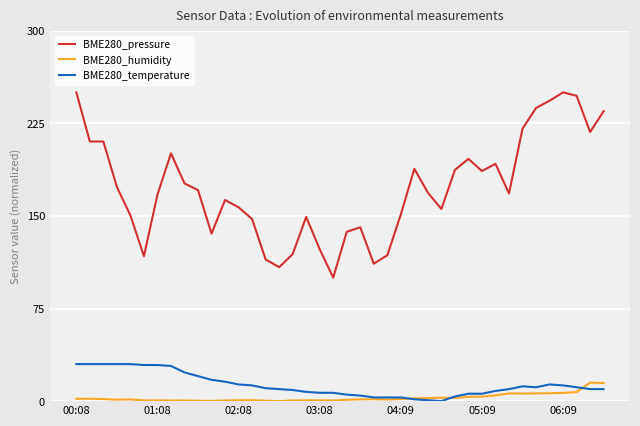

Which series has the largest total across all categories?

BME280_pressure